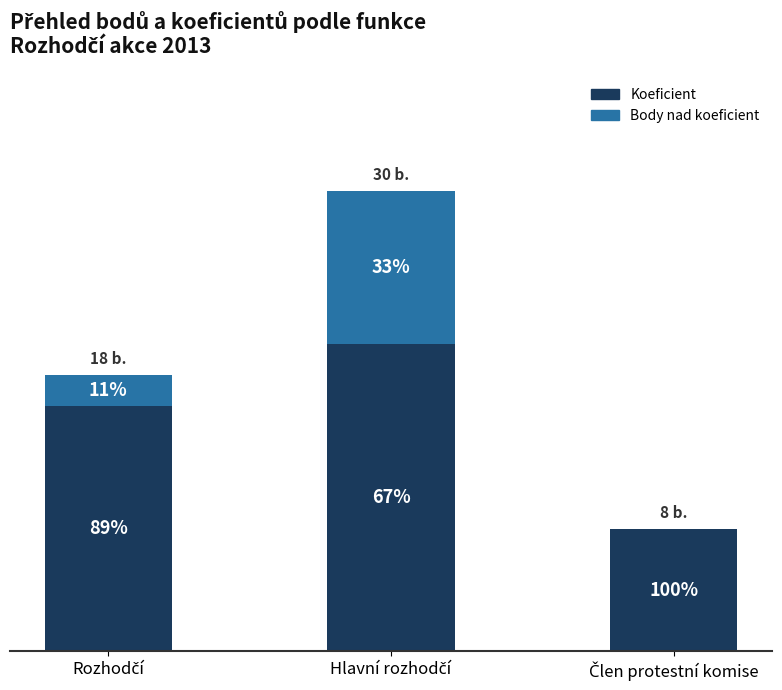

Does the chart contain stacked bars?

Yes